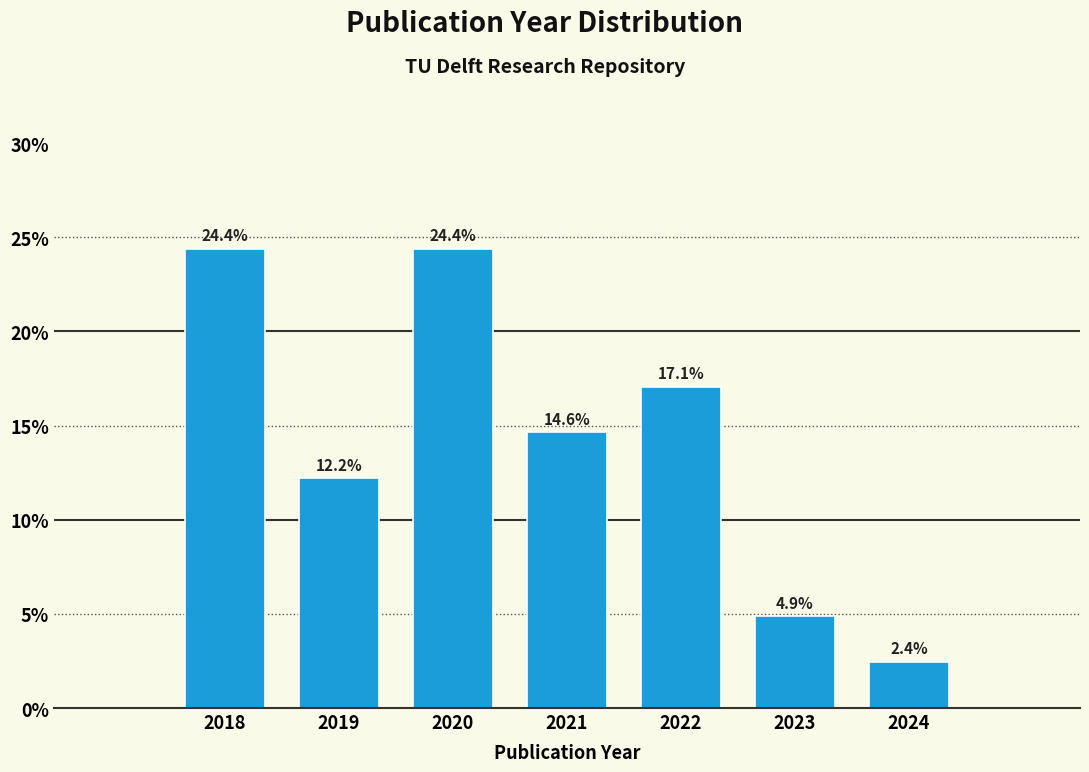

Reading left to right, extract all data points from this chart.

2018=24.4	2019=12.2	2020=24.4	2021=14.6	2022=17.1	2023=4.9	2024=2.4